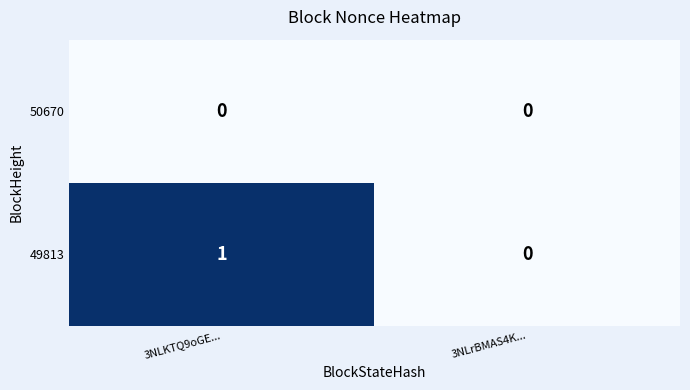

Which series has the largest total across all categories?

49813